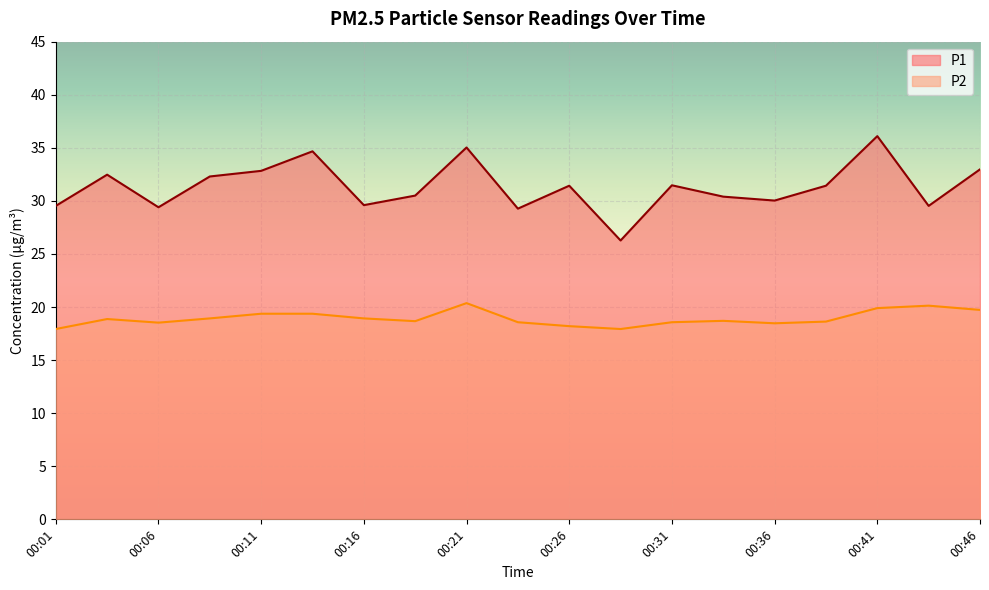

True or false: P1 and P2 cross at least once.

False